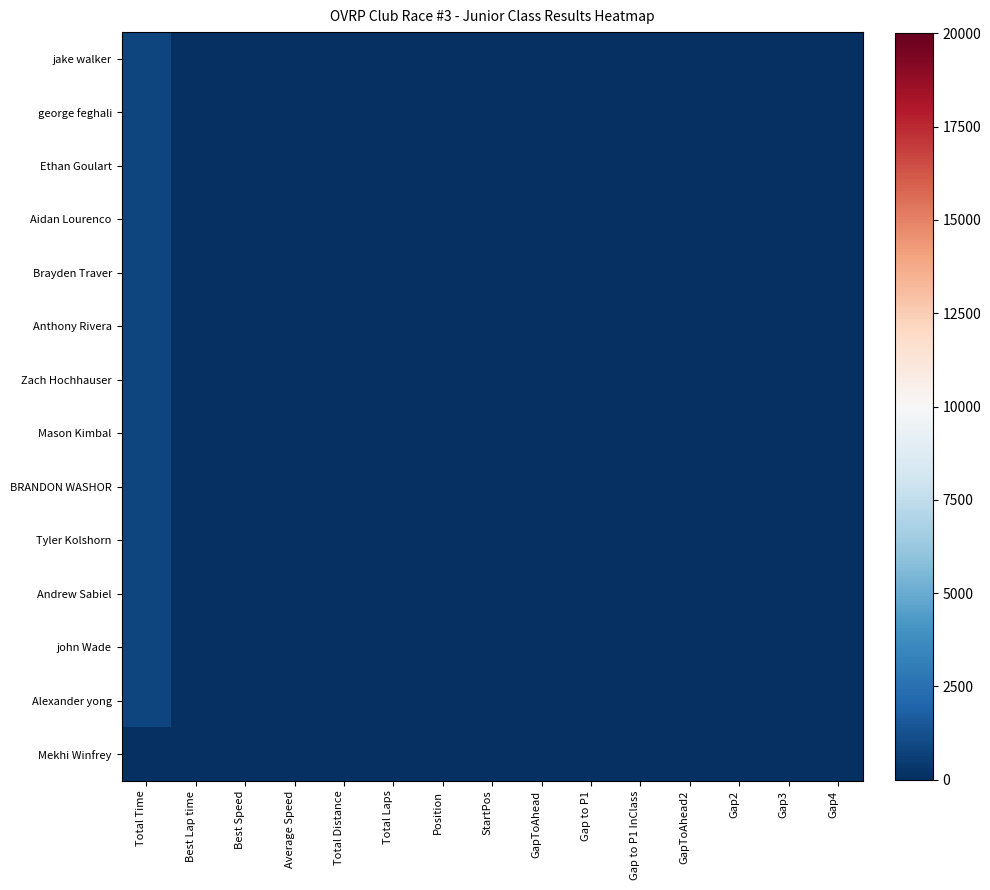

What is the total value across all series at Total Distance?

179.2